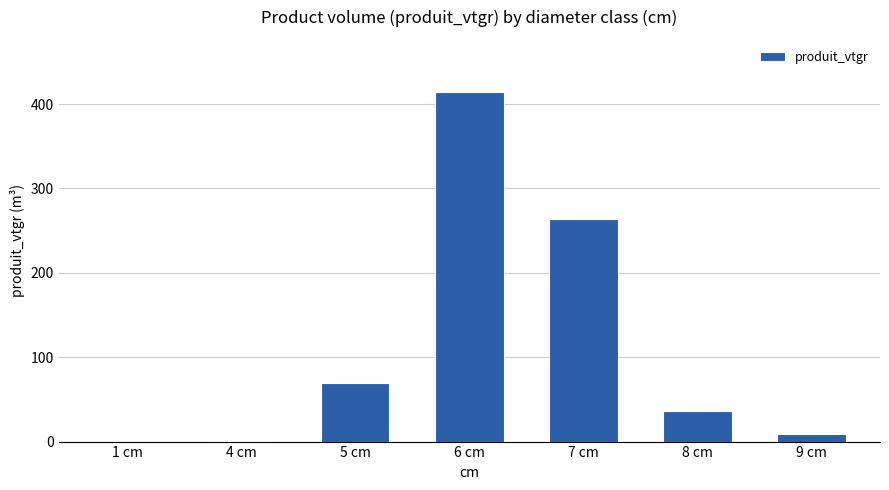

What is the maximum value shown in the chart?

413.9